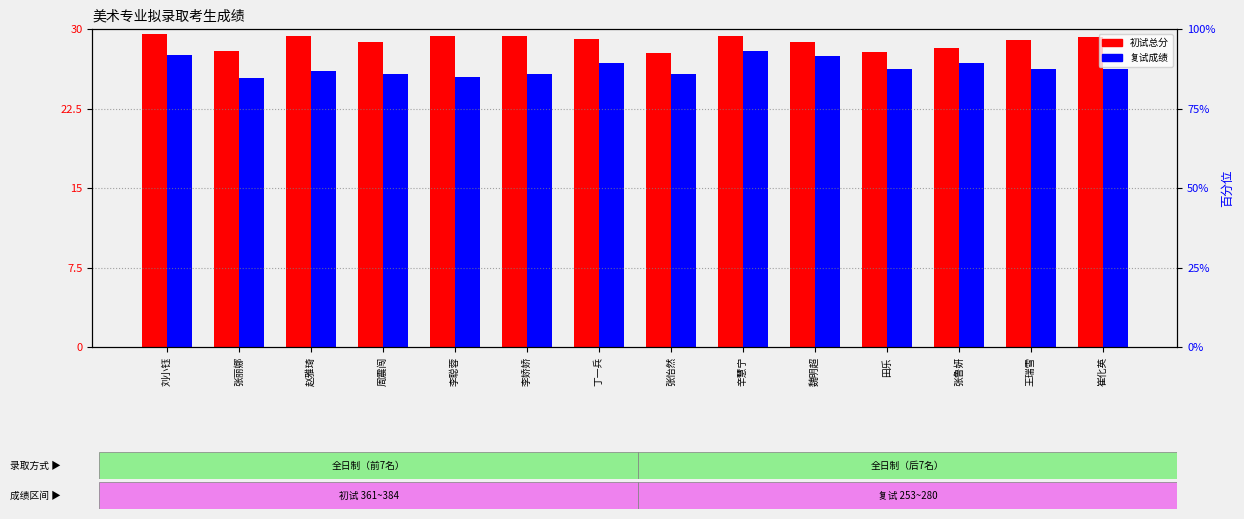

Reading left to right, what are all the values shown in this chart?

初试总分: 刘小钰=29.5	张丽娜=27.9	赵雅琦=29.4	周震闯=28.8	李聪蓉=29.3	李娇娇=29.3	丁一兵=29.1	张怡然=27.8	辛慧宁=29.3	魏明超=28.8	田乐=27.8	张鲁妍=28.2	王瑞雪=29.0	崔化英=29.2
复试成绩: 刘小钰=27.6	张丽娜=25.4	赵雅琦=26.0	周震闯=25.7	李聪蓉=25.5	李娇娇=25.7	丁一兵=26.8	张怡然=25.7	辛慧宁=28.0	魏明超=27.4	田乐=26.3	张鲁妍=26.8	王瑞雪=26.2	崔化英=26.3